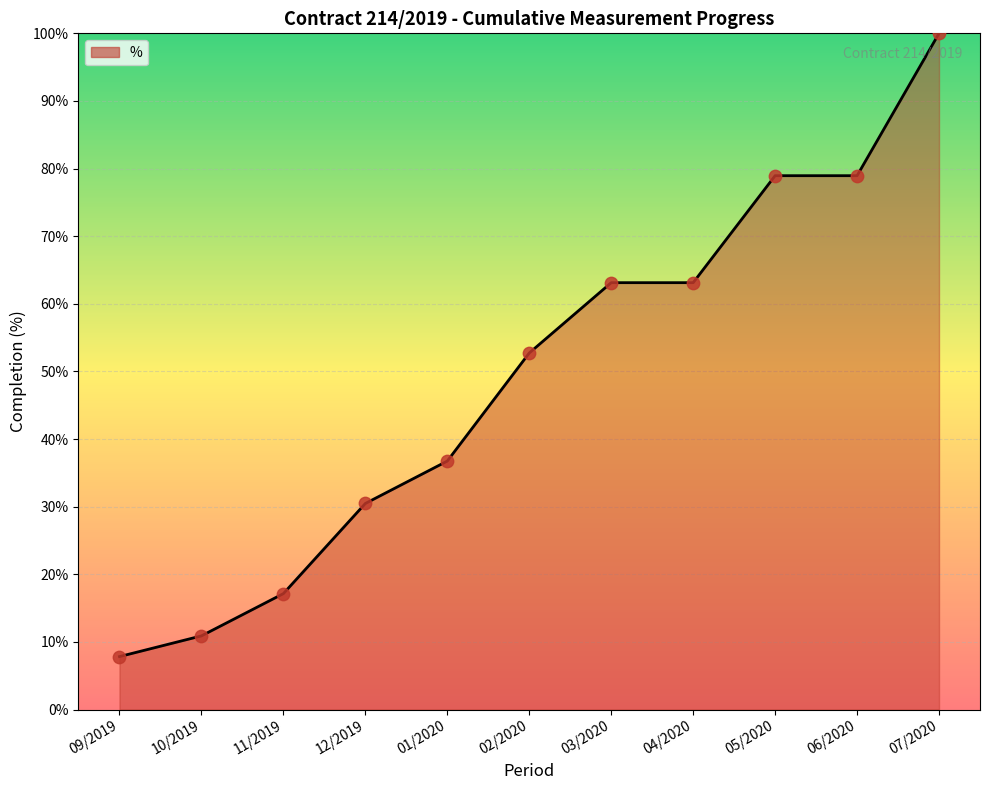

What is the change in value from 10/2019 to 07/2020?

+89.1